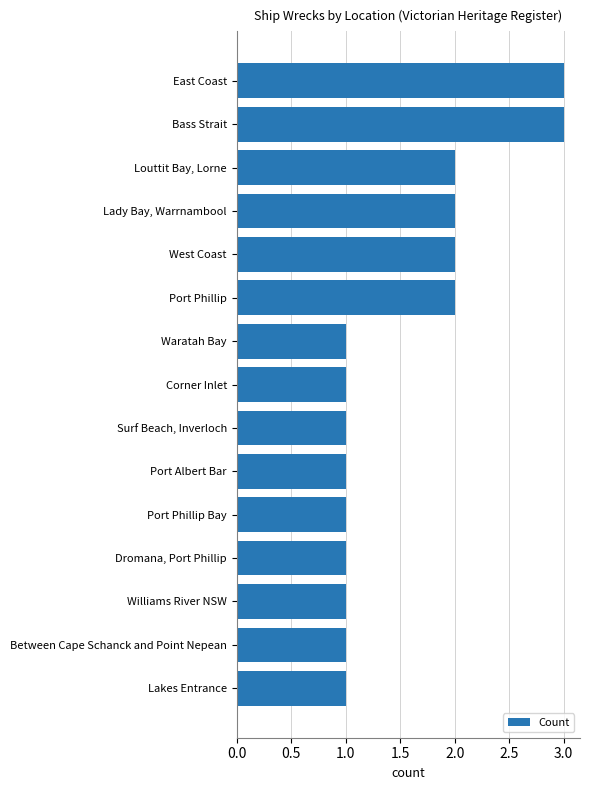

What is the greatest value displayed?

3